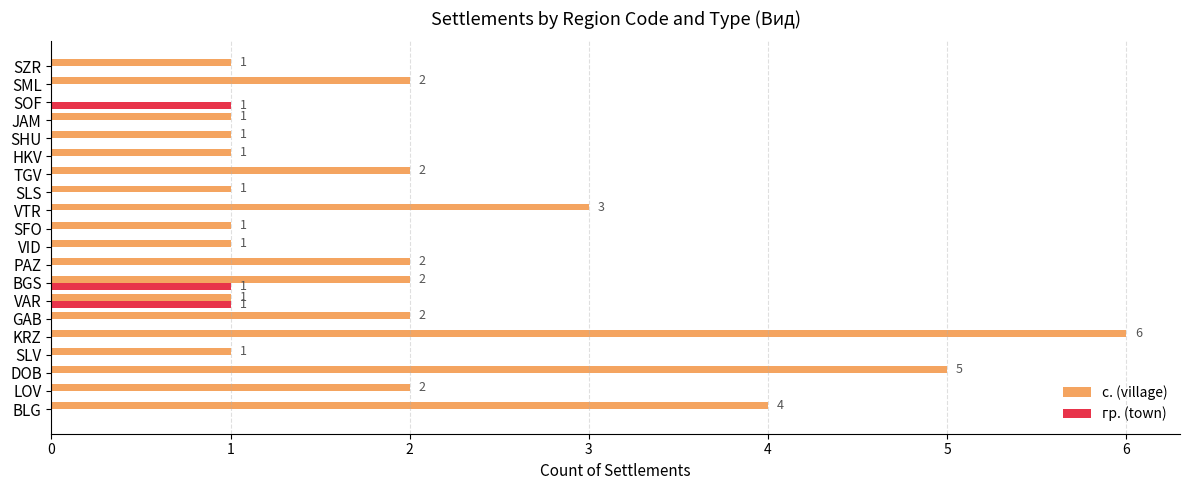

At which category is the sum across all series the highest?

KRZ